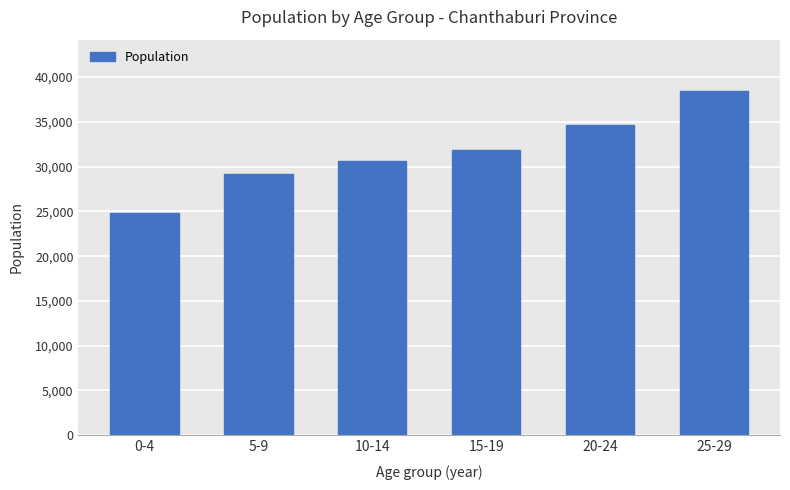

Rank the categories by value from highest to lowest.

25-29, 20-24, 15-19, 10-14, 5-9, 0-4